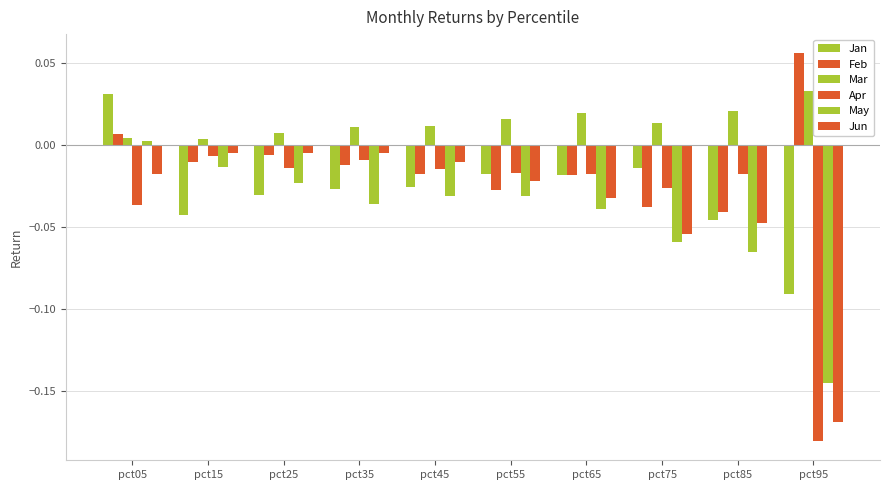

Rank the categories by Jun value from highest to lowest.

pct25, pct15, pct35, pct45, pct05, pct55, pct65, pct85, pct75, pct95